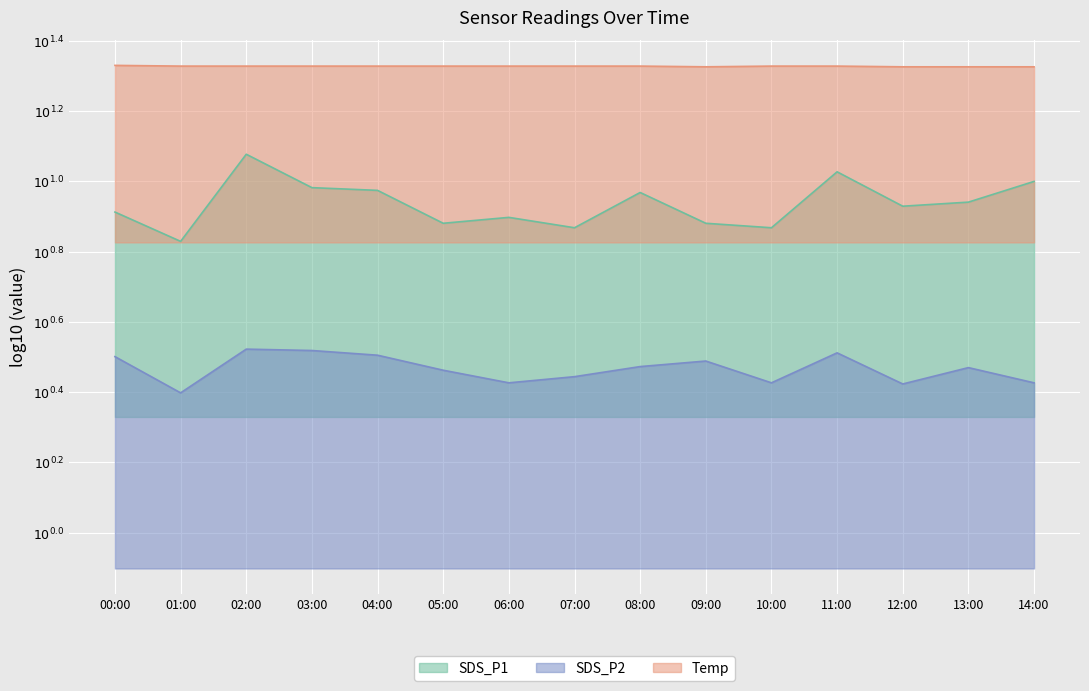

How many lines are shown in the chart?

3